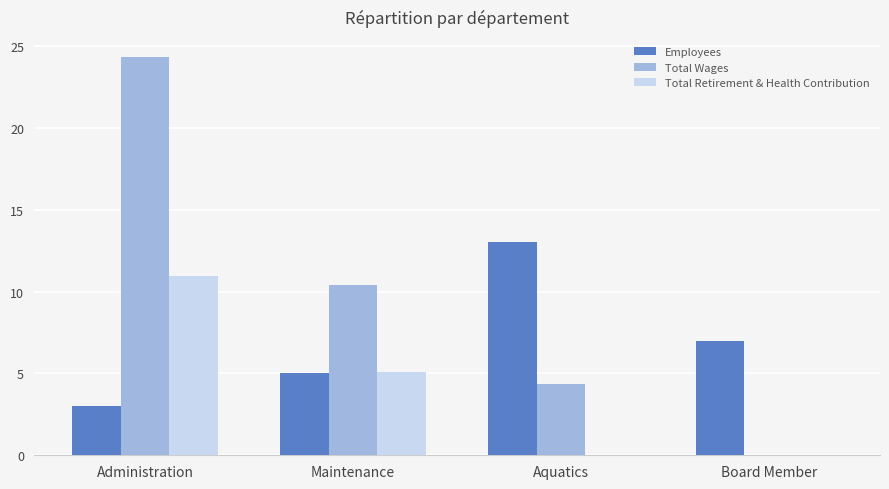

True or false: Total Wages has a value of 15.7 at Maintenance.

False